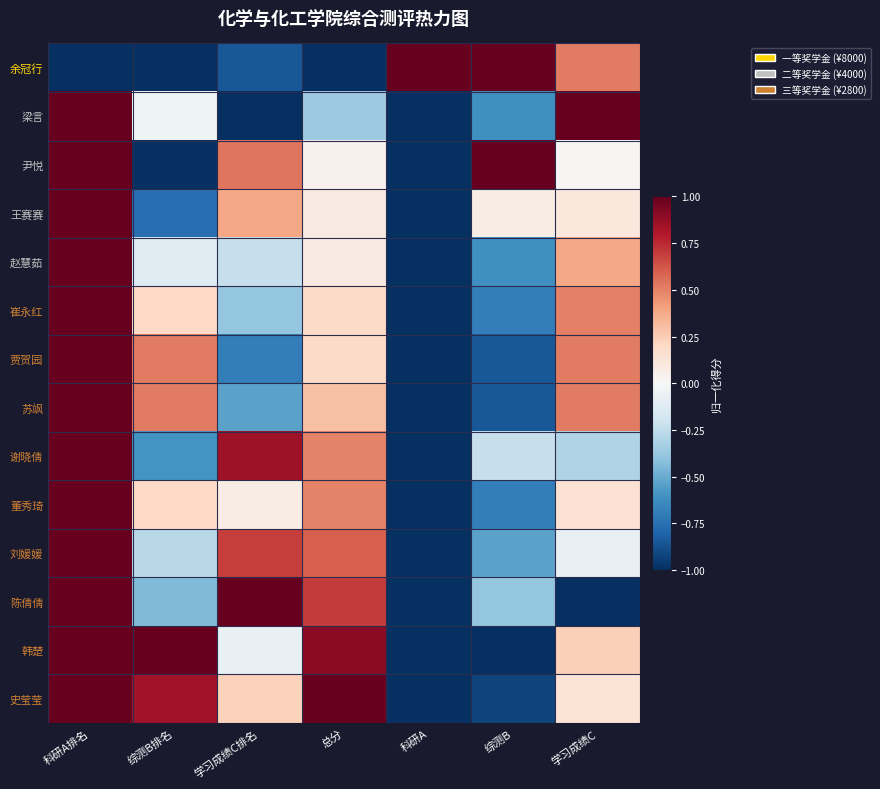

Reading right to left, extract all data points from this chart.

余冠行: 学习成绩C=0.5	综测B=1.0	科研A=1.0	总分=-1.0	学习成绩C排名=-0.8	综测B排名=-1.0	科研A排名=-1.0
梁言: 学习成绩C=1.0	综测B=-0.6	科研A=-1.0	总分=-0.4	学习成绩C排名=-1.0	综测B排名=-0.0	科研A排名=1.0
尹悦: 学习成绩C=0.0	综测B=1.0	科研A=-1.0	总分=0.0	学习成绩C排名=0.5	综测B排名=-1.0	科研A排名=1.0
王赛赛: 学习成绩C=0.1	综测B=0.1	科研A=-1.0	总分=0.1	学习成绩C排名=0.4	综测B排名=-0.8	科研A排名=1.0
赵慧茹: 学习成绩C=0.4	综测B=-0.6	科研A=-1.0	总分=0.1	学习成绩C排名=-0.2	综测B排名=-0.1	科研A排名=1.0
崔永红: 学习成绩C=0.5	综测B=-0.7	科研A=-1.0	总分=0.2	学习成绩C排名=-0.4	综测B排名=0.2	科研A排名=1.0
贾贺园: 学习成绩C=0.5	综测B=-0.8	科研A=-1.0	总分=0.2	学习成绩C排名=-0.7	综测B排名=0.5	科研A排名=1.0
苏飒: 学习成绩C=0.5	综测B=-0.8	科研A=-1.0	总分=0.3	学习成绩C排名=-0.5	综测B排名=0.5	科研A排名=1.0
谢晓倩: 学习成绩C=-0.3	综测B=-0.2	科研A=-1.0	总分=0.5	学习成绩C排名=0.8	综测B排名=-0.6	科研A排名=1.0
董秀琦: 学习成绩C=0.2	综测B=-0.7	科研A=-1.0	总分=0.5	学习成绩C排名=0.1	综测B排名=0.2	科研A排名=1.0
刘媛媛: 学习成绩C=-0.1	综测B=-0.5	科研A=-1.0	总分=0.6	学习成绩C排名=0.7	综测B排名=-0.3	科研A排名=1.0
陈倩倩: 学习成绩C=-1.0	综测B=-0.4	科研A=-1.0	总分=0.7	学习成绩C排名=1.0	综测B排名=-0.4	科研A排名=1.0
韩楚: 学习成绩C=0.2	综测B=-1.0	科研A=-1.0	总分=0.9	学习成绩C排名=-0.1	综测B排名=1.0	科研A排名=1.0
史莹莹: 学习成绩C=0.1	综测B=-0.9	科研A=-1.0	总分=1.0	学习成绩C排名=0.2	综测B排名=0.8	科研A排名=1.0